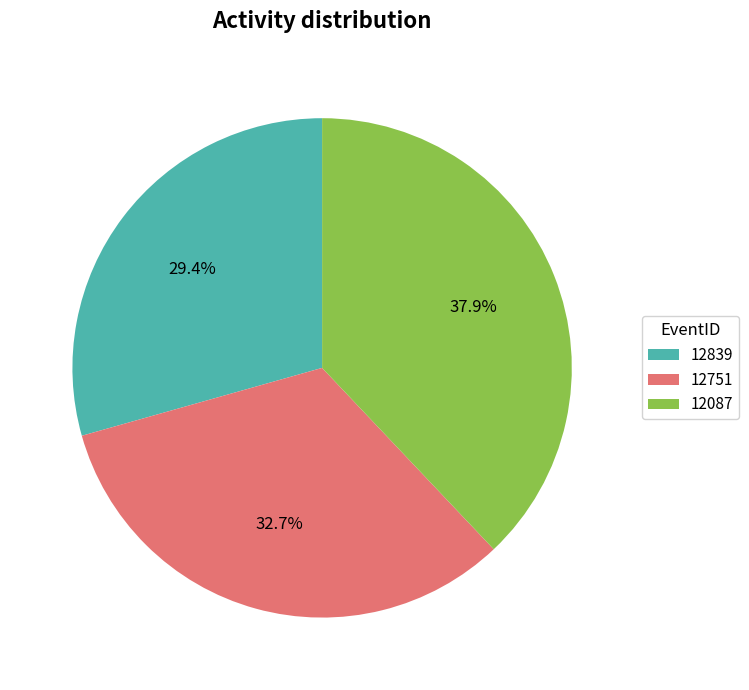

What is the ratio of the value at 12751 to the value at 12839?

1.1